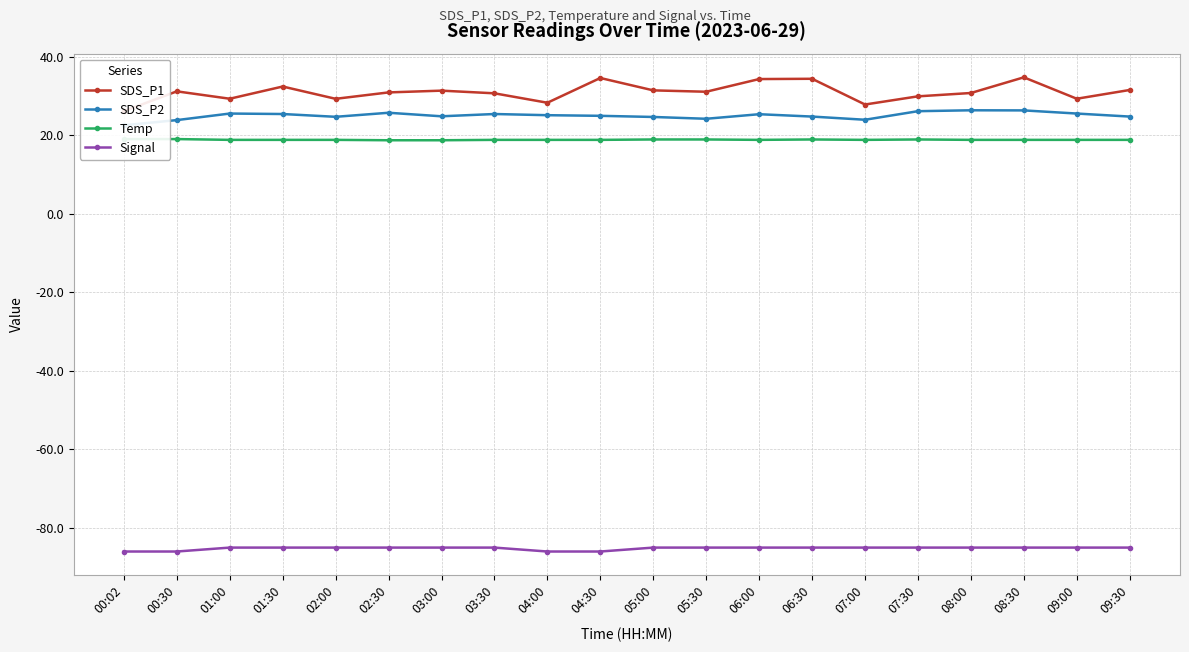

Read the Temp value at 08:30.

18.8